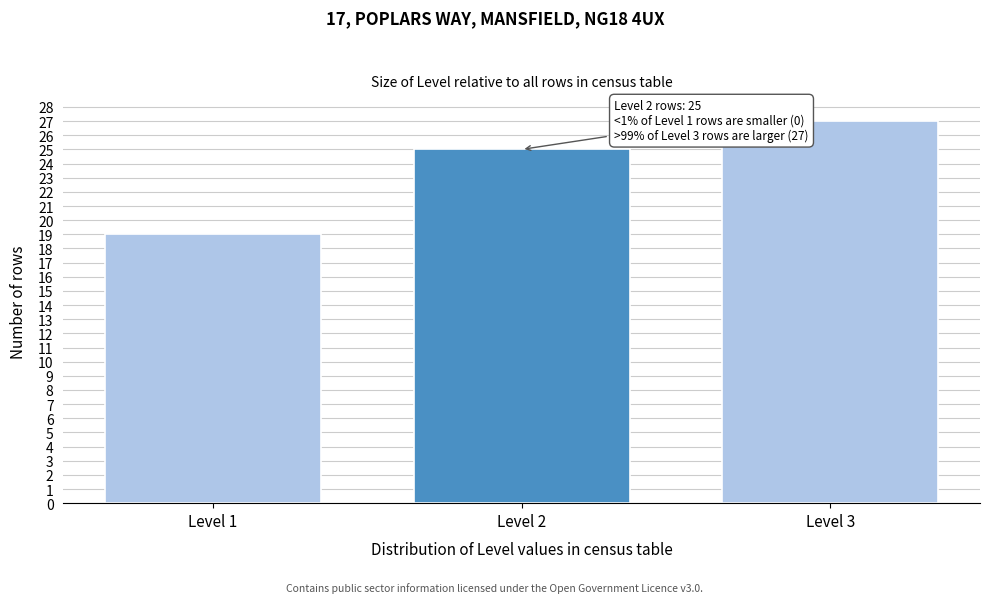

Reading left to right, list all the values displayed in this chart.

Level 1=19	Level 2=25	Level 3=27